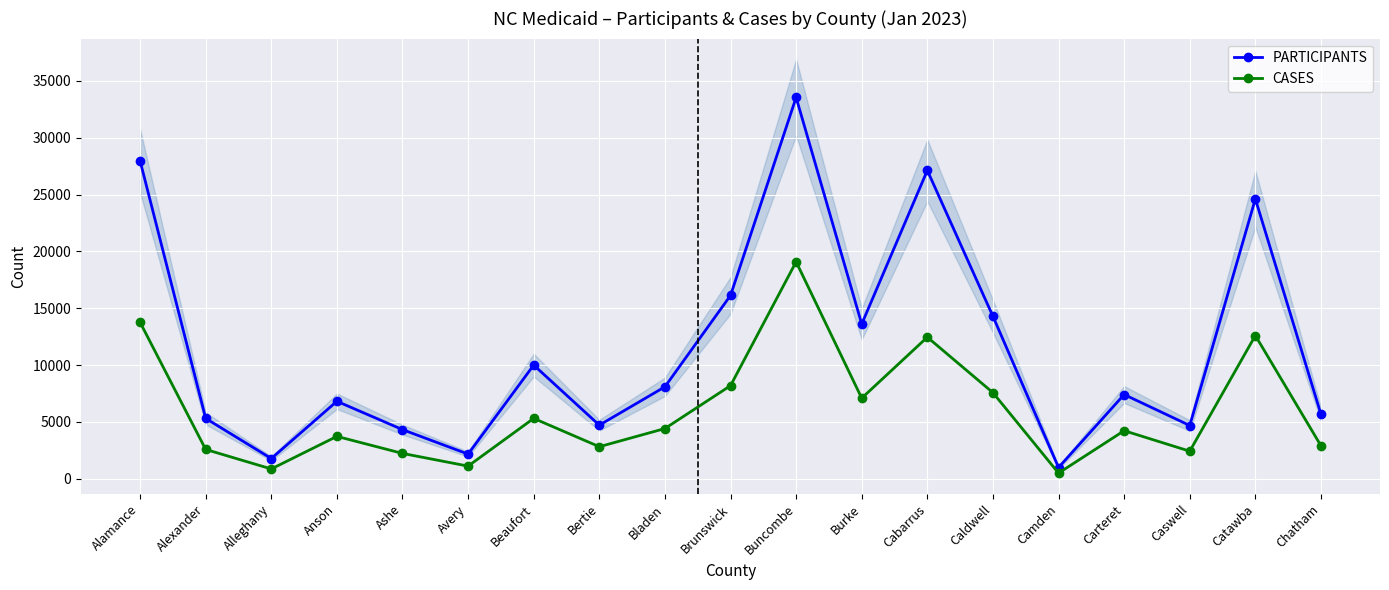

What is the value of the CASES point at the 9th from the left?

4418